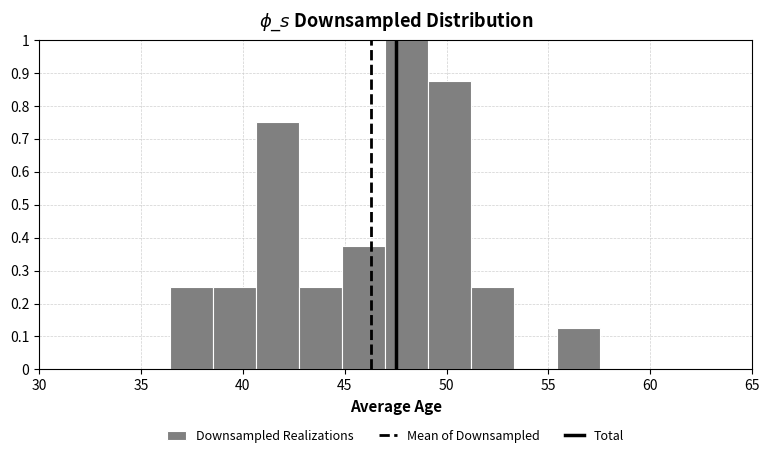

Reading left to right, transcribe this chart: for each bar, give the range it covers on the x-axis and its height. Neither the bar edges nor the heights are printed on the chart, so give them approximately, as read against the axes.

36.5 to 38.5: 0.25
38.5 to 40.5: 0.25
40.5 to 42.5: 0.75
42.5 to 45.0: 0.25
45.0 to 47.0: 0.38
47.0 to 49.0: 1.00
49.0 to 51.0: 0.88
51.0 to 53.5: 0.25
53.5 to 55.5: 0
55.5 to 57.5: 0.13